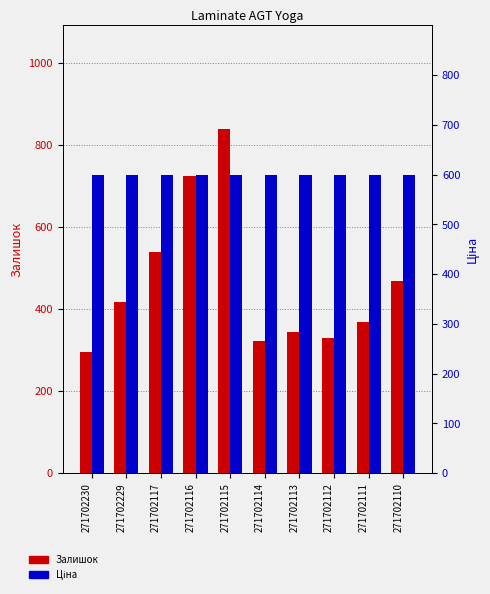

How many series are shown in this chart?

2